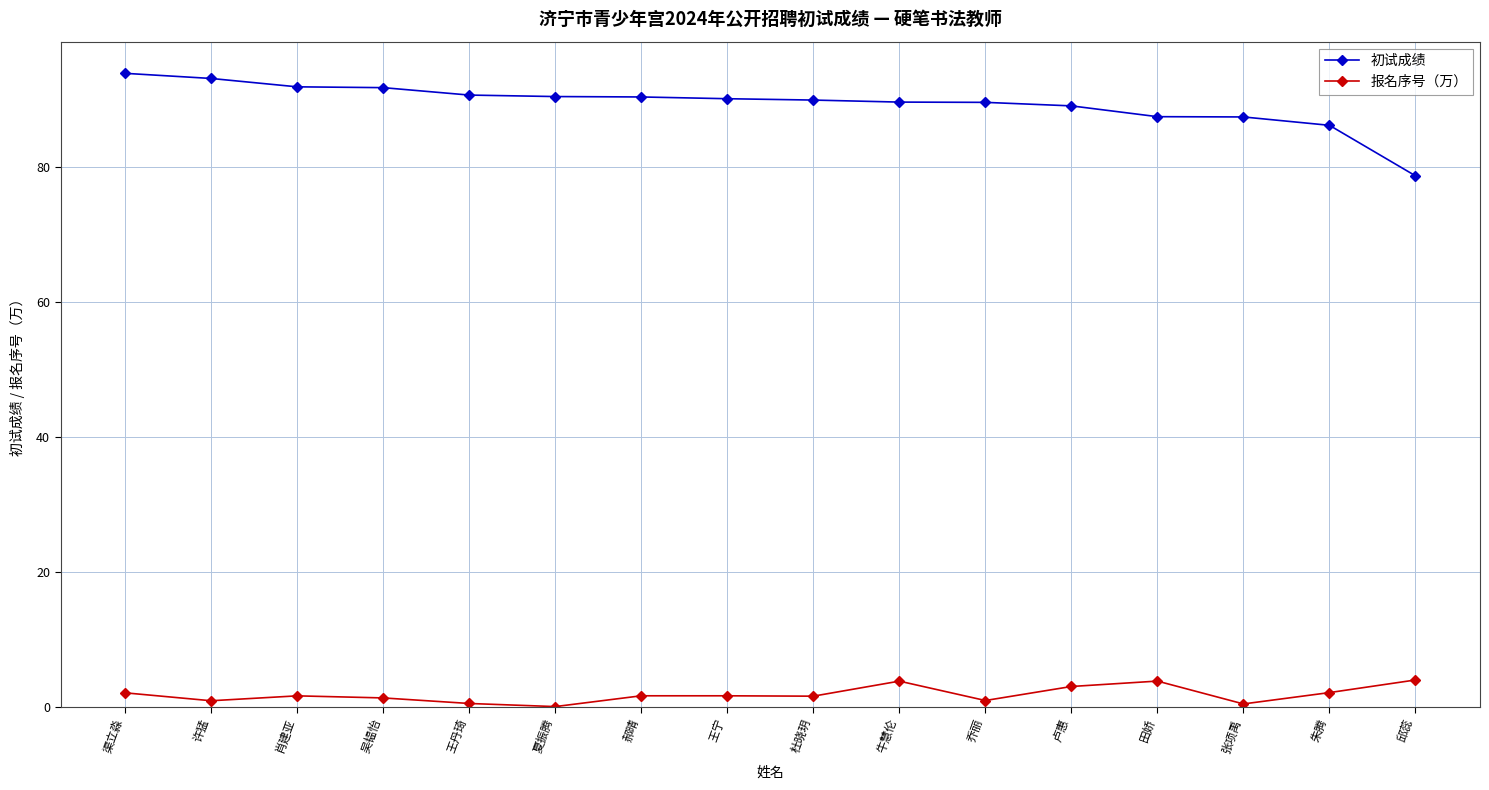

True or false: 报名序号（万） has a value of 1.3 at 吴韫怡.

True